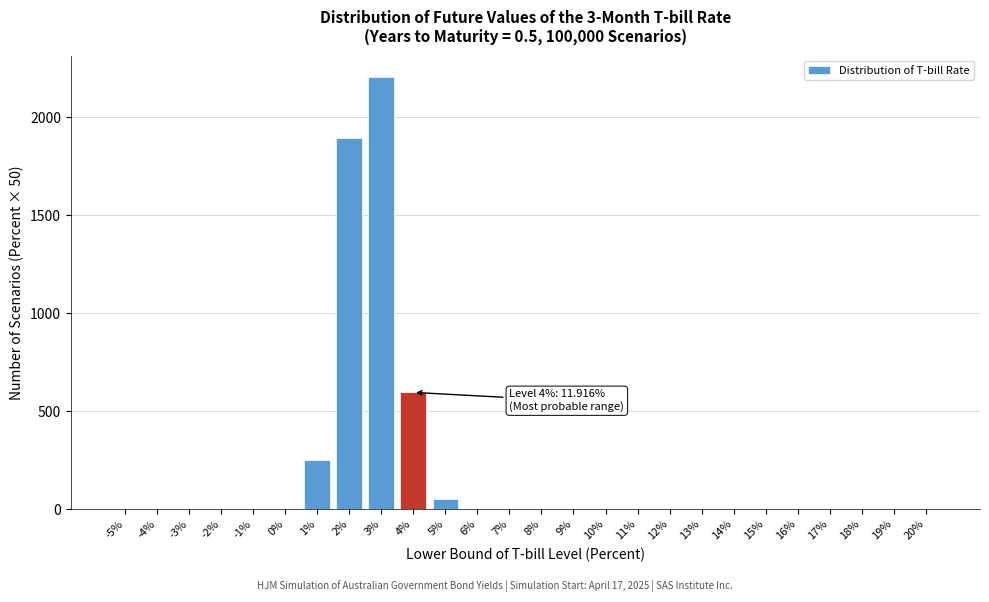

What is the change in value from 2% to 8%?

-1894.2